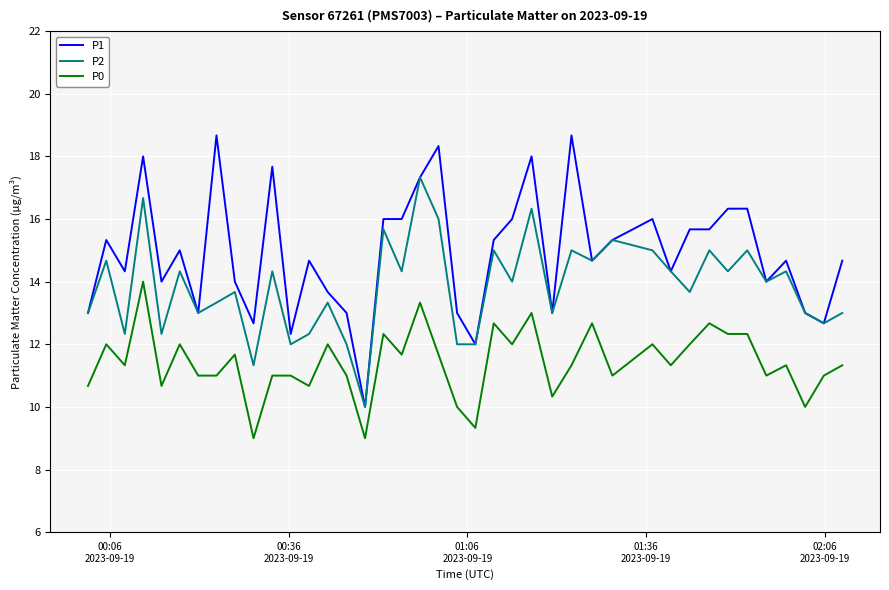

Which series has the largest range (max minus min)?

P1